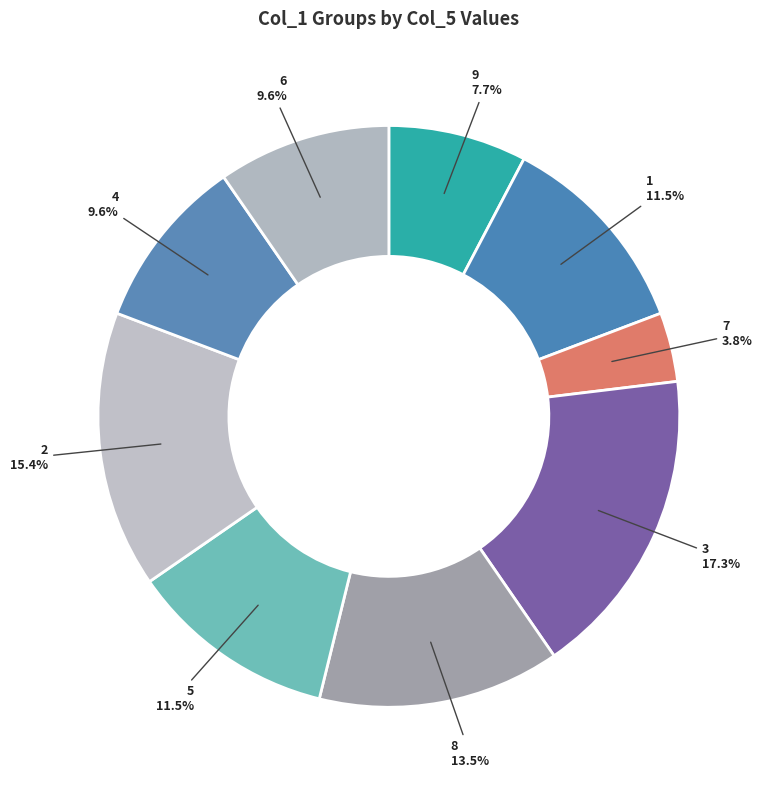

Is 4 the majority of the pie?

No